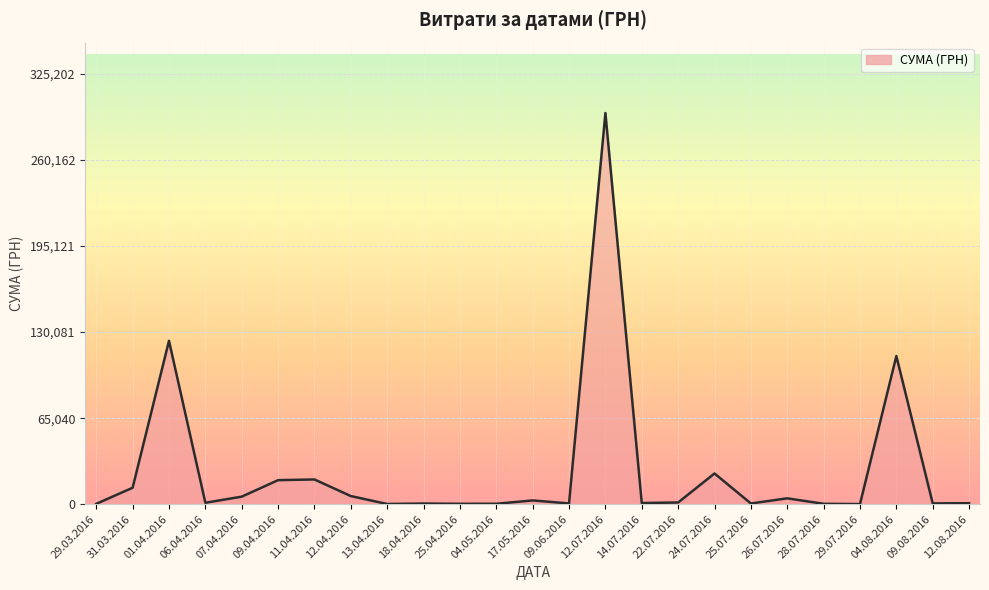

What is the sum of all values?

630977.9